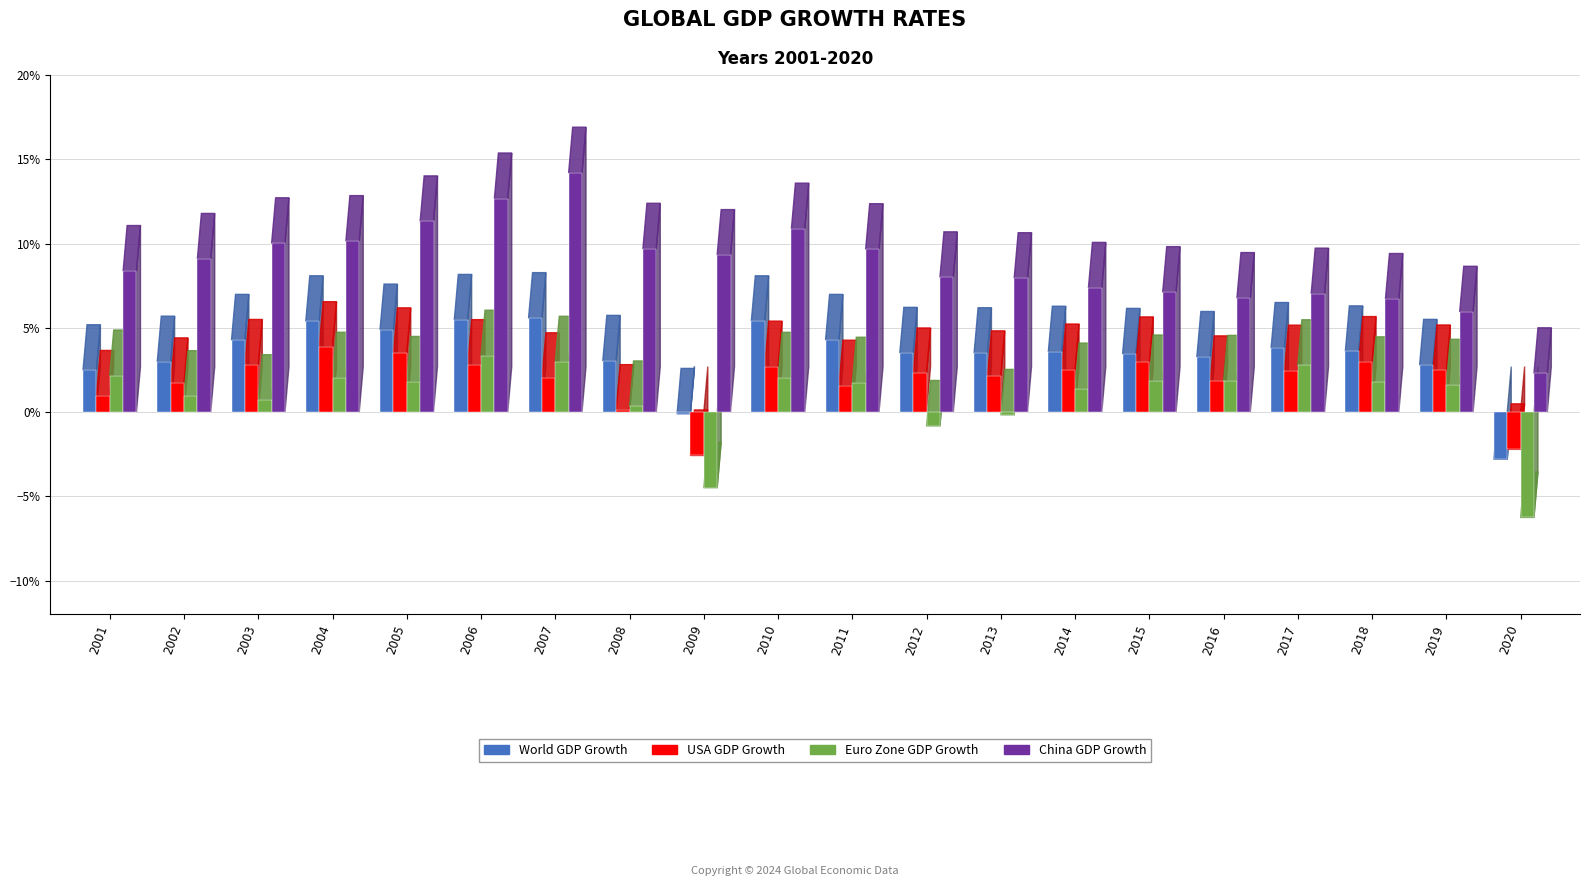

Which series changed the most between 2010 and 2011?

China GDP Growth